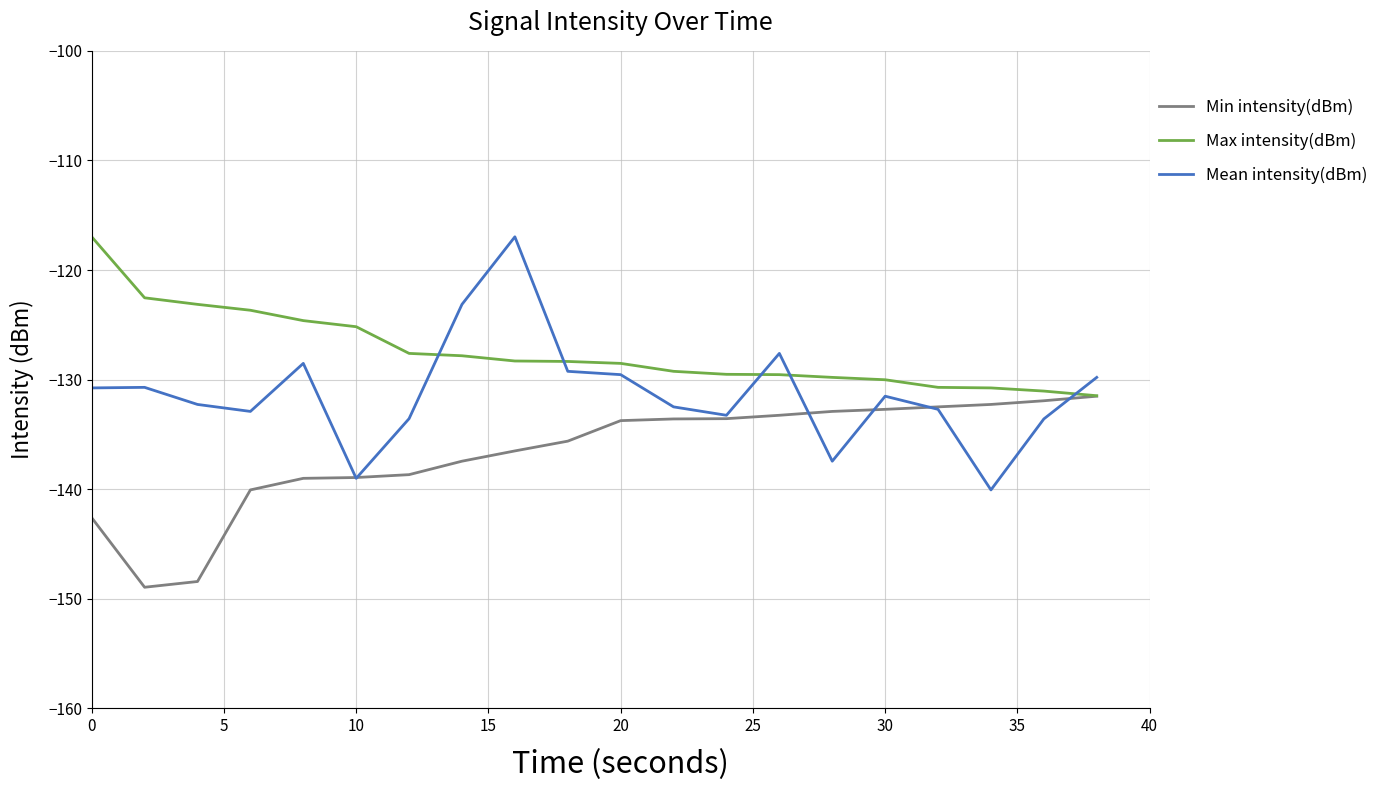

What is the minimum value shown in the chart?

-148.9